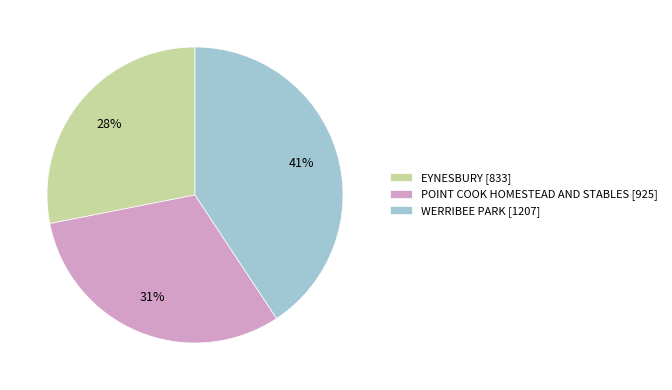

Approximately how many times larger is the value at EYNESBURY [833] compared to POINT COOK HOMESTEAD AND STABLES [925]?

0.9